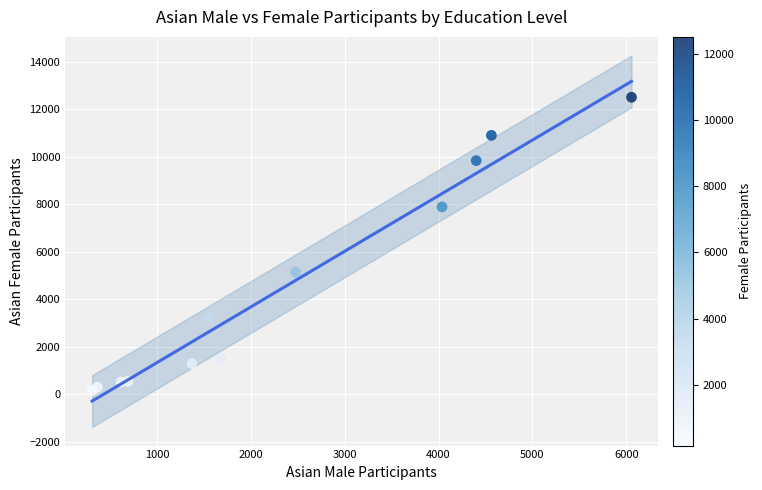

What Y value in the scatter plot is closest to 6335?

5153